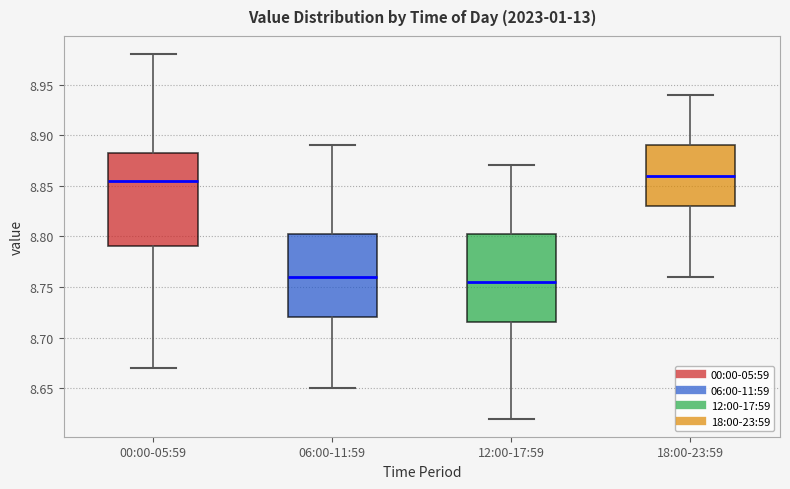

Comparing the boxes themselves (not the whiskers), which one is the tallest?

00:00-05:59